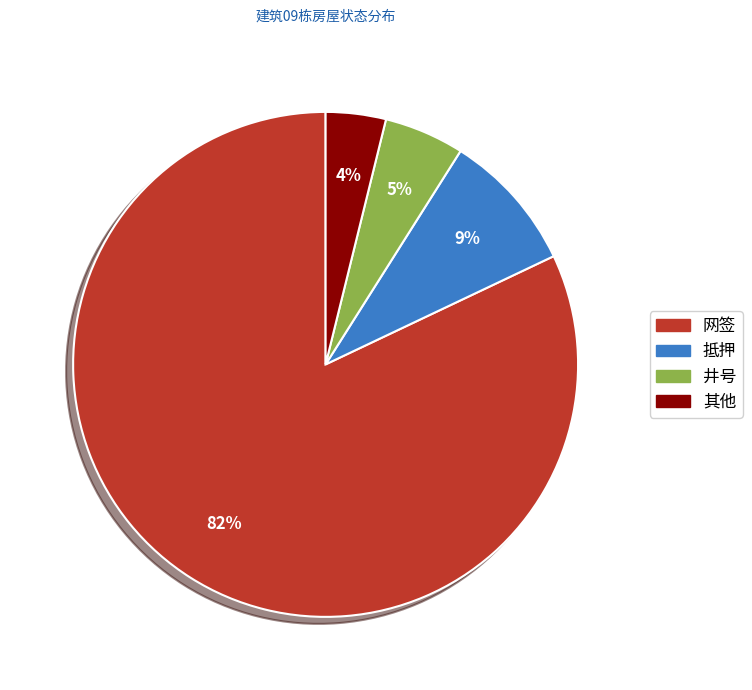

To the nearest percent, what is the difference between the largest and smallest slice percentages?

78%